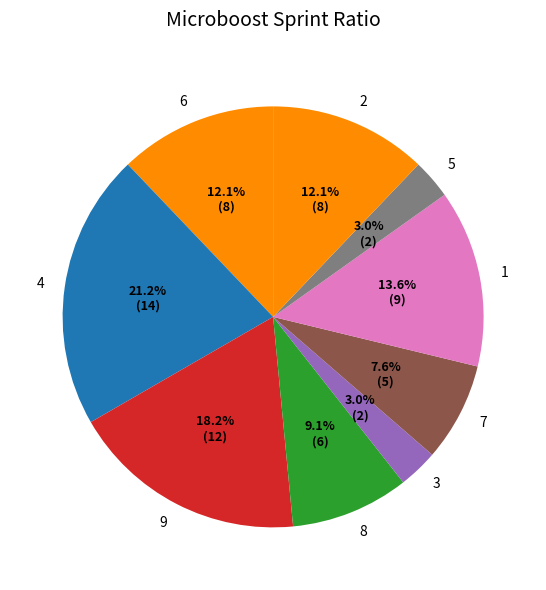

What is the largest slice in the pie chart?

4